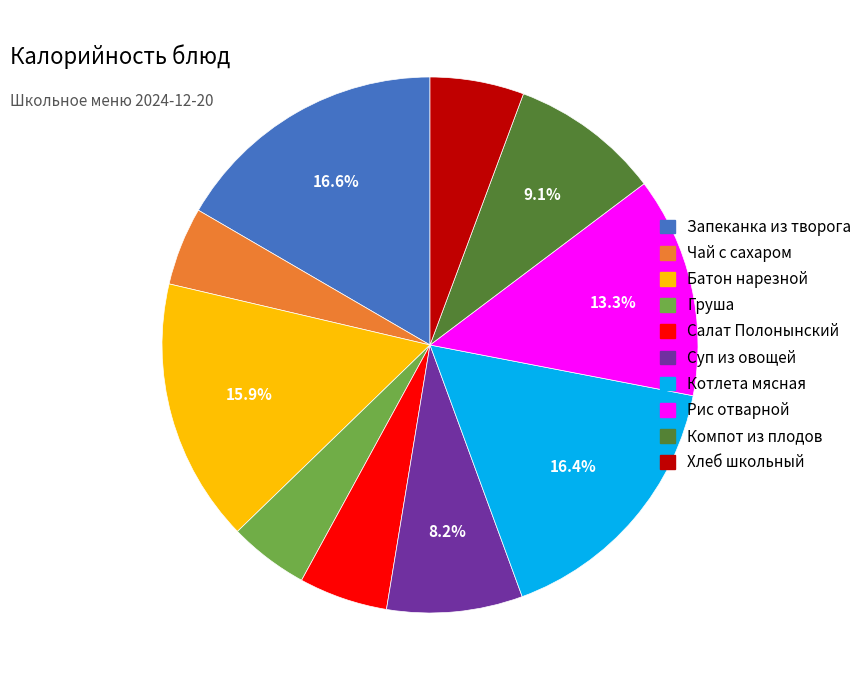

Is it true that Груша is 10% of the pie?

False